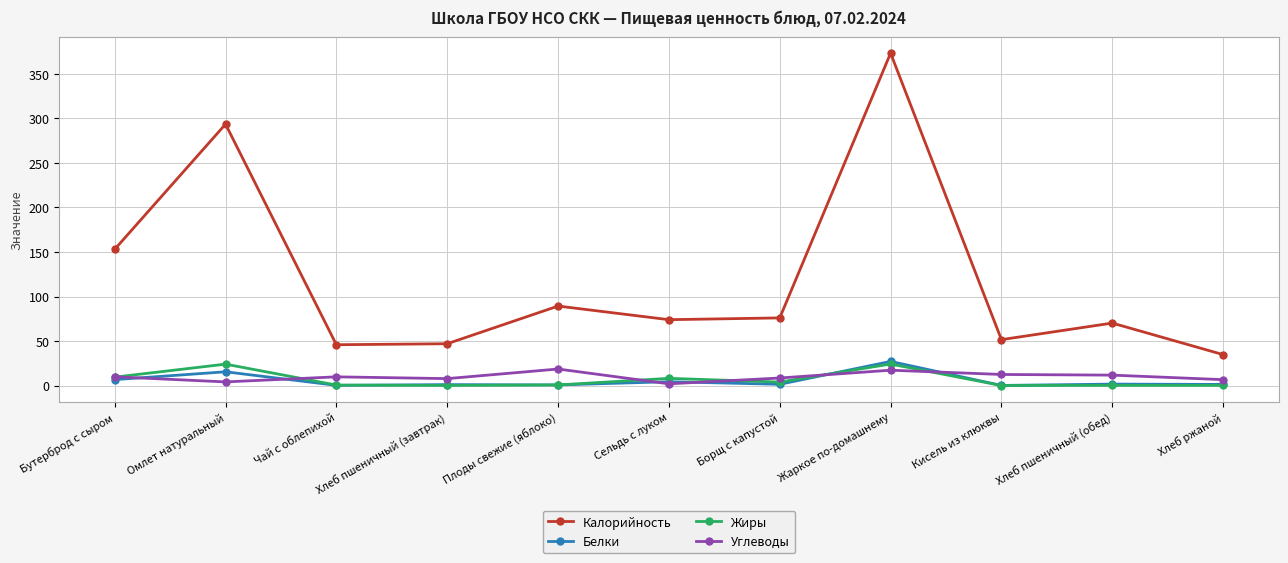

What is the value of the Жиры point at the 6th from the left?

8.1